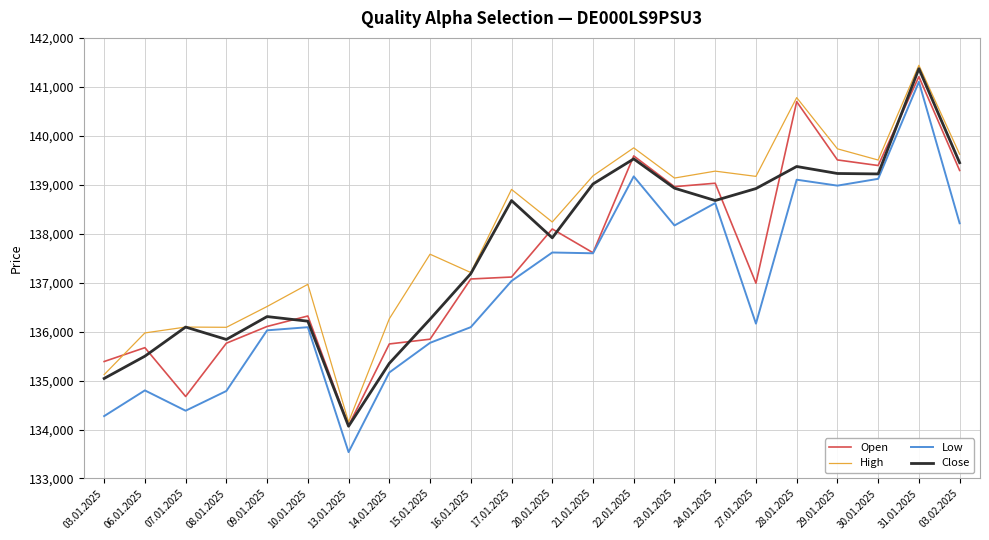

In Open, how many points are higher than both neighbors (excluding endpoints)?

7